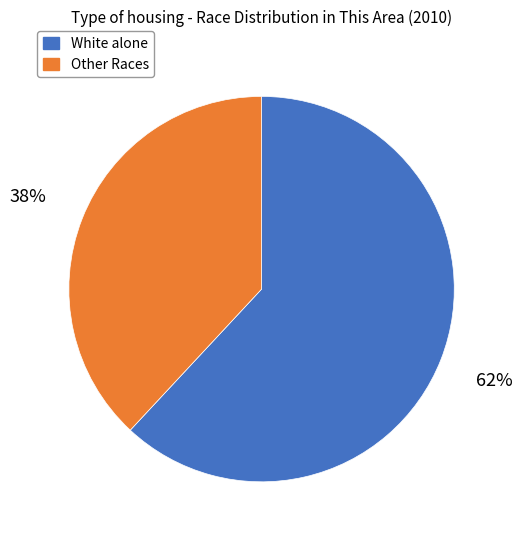

To the nearest percent, what is the difference between the largest and smallest slice percentages?

24%